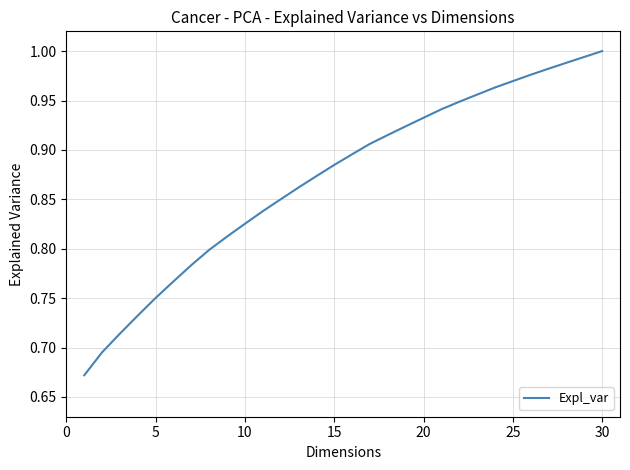

What is the difference between the maximum and minimum values?

0.3